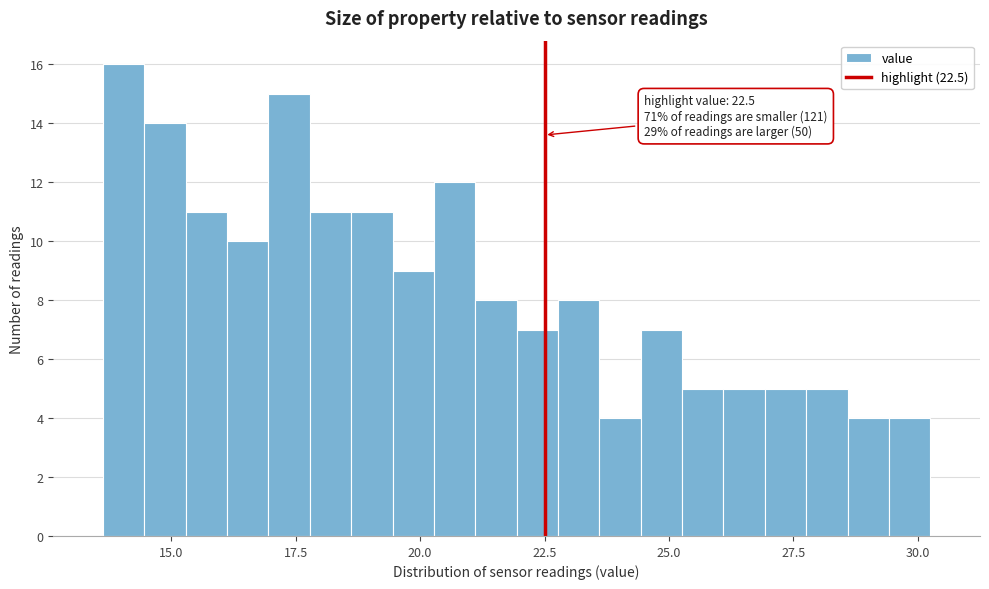

Read against the x-axis, roughly where is the centre of the tallest bar?

14.0